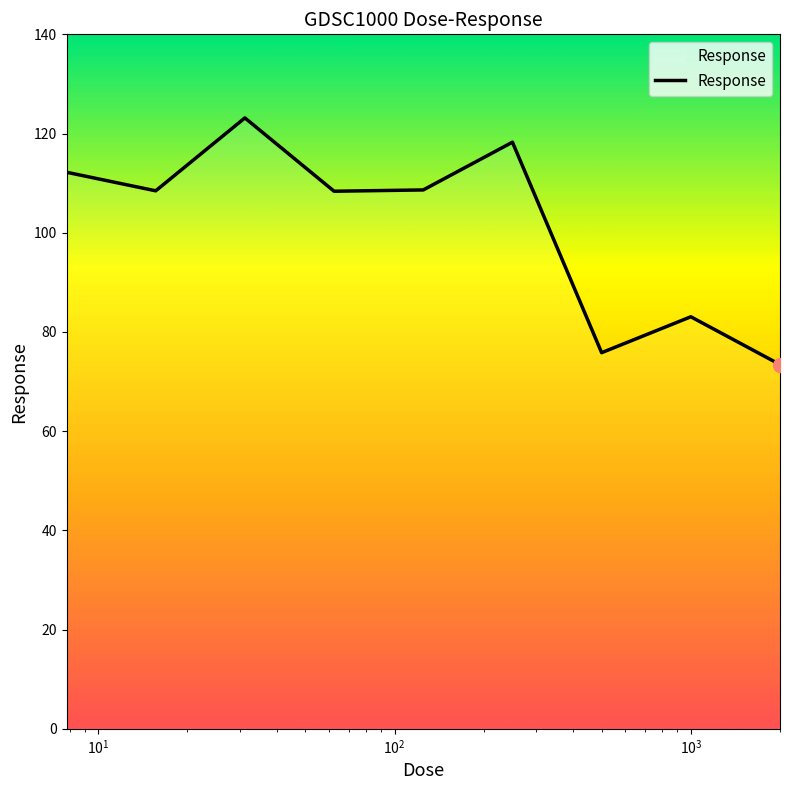

What is the smallest value displayed?

73.4